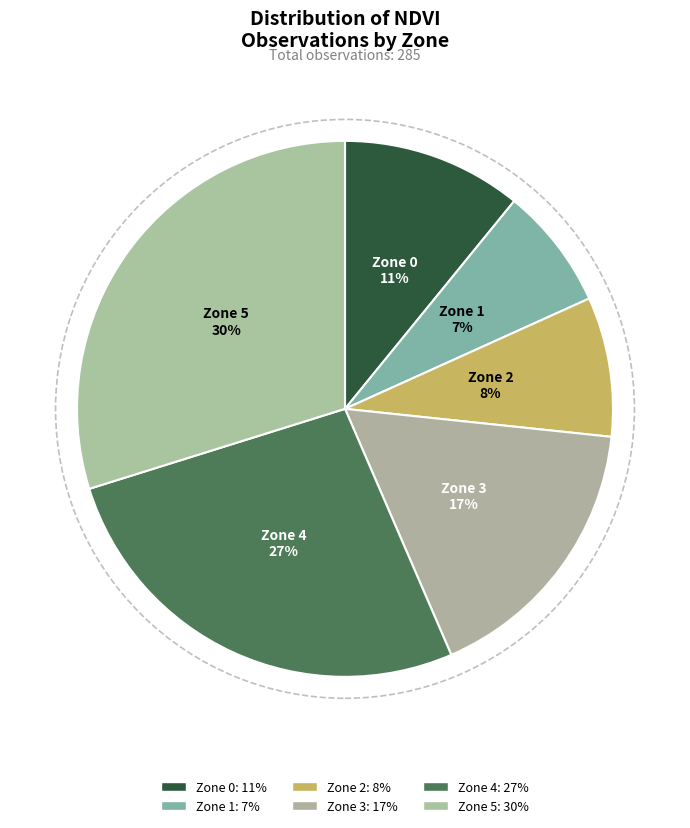

Is it true that Zone 4 is 34% of the pie?

False